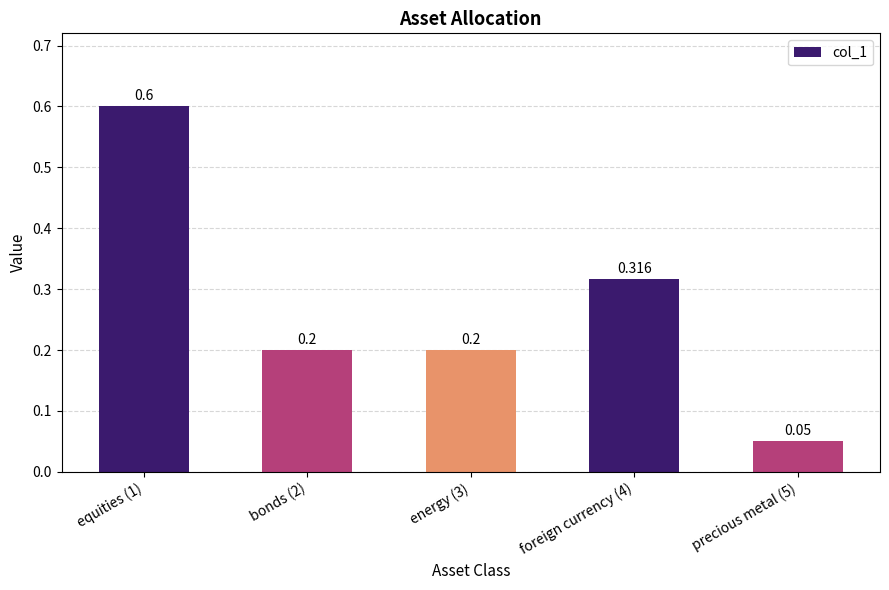

How many data points does each series have?

5